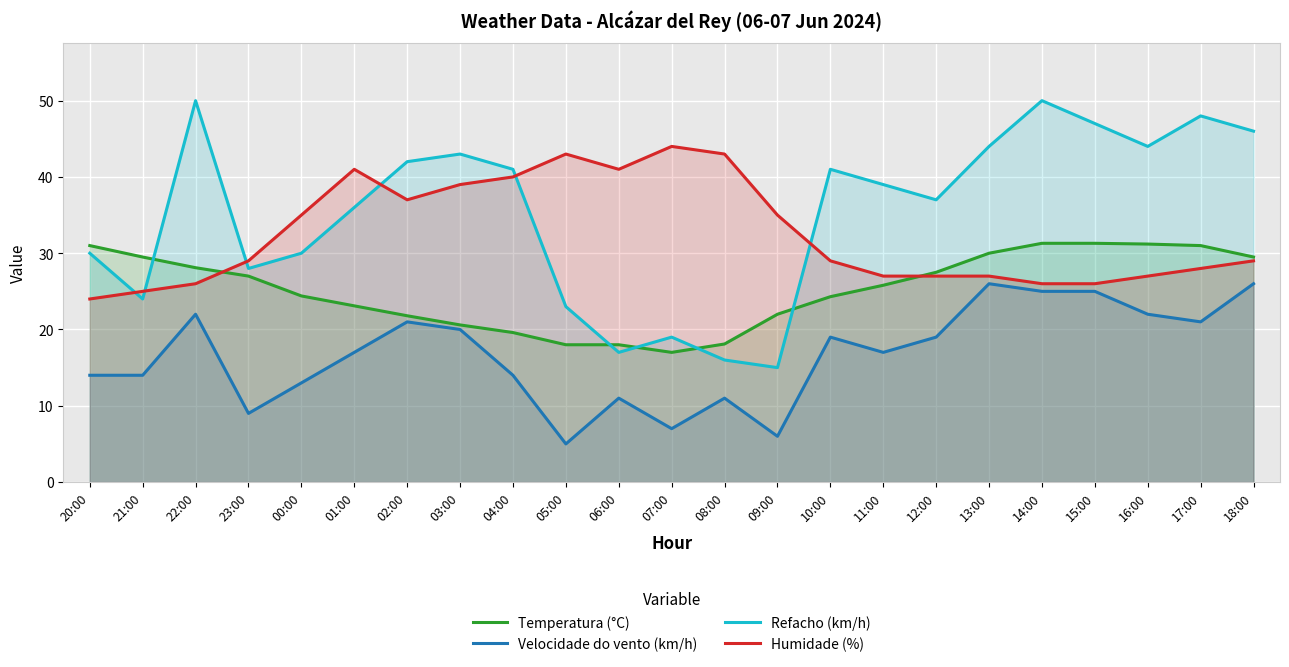

Between which two adjacent categories do Refacho (km/h) and Temperatura (°C) first intersect?

21:00 and 22:00